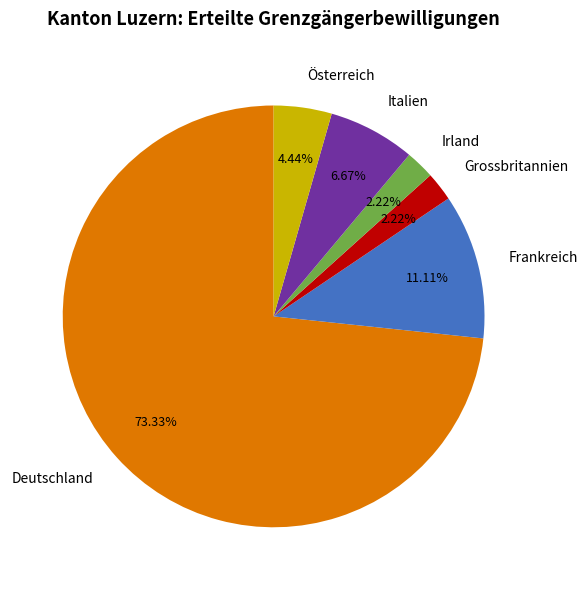

Which slice represents more than half of the pie?

Deutschland